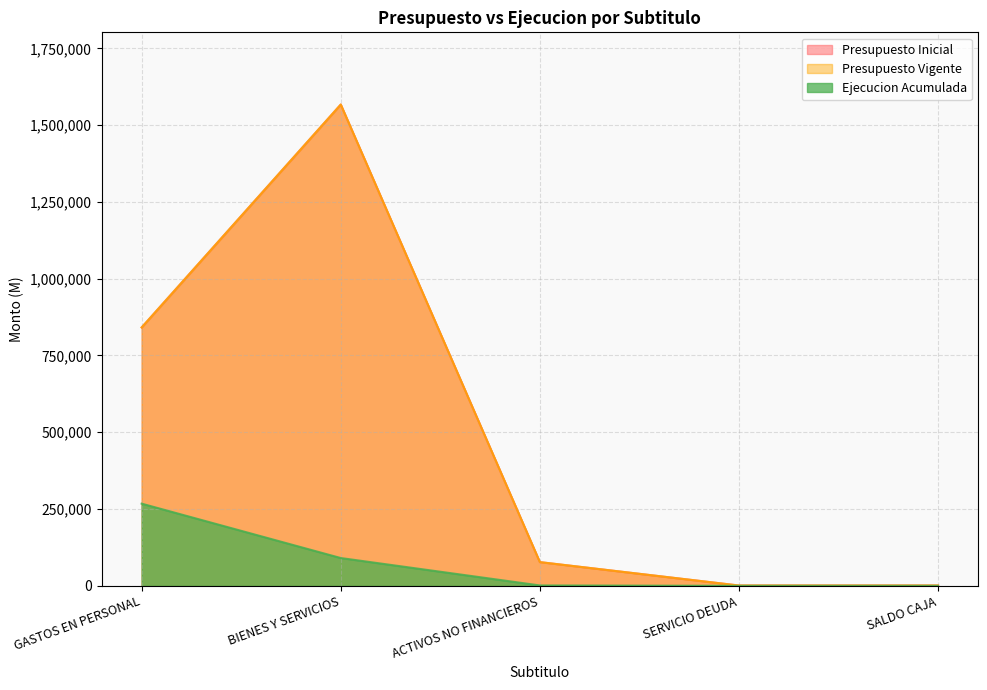

True or false: Ejecucion Acumulada and Presupuesto Vigente intersect in this chart.

False